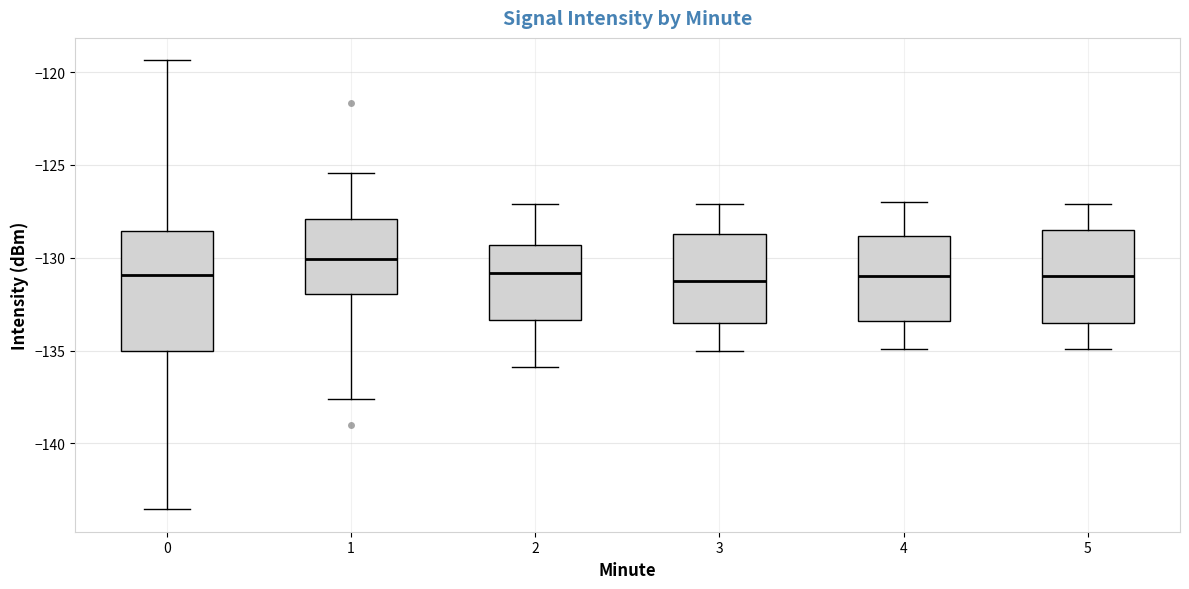

Where is the upper edge of the box at x = 5 on the y-axis? The values are not printed on the chart, so give them approximately, as read against the axis.

-128.5